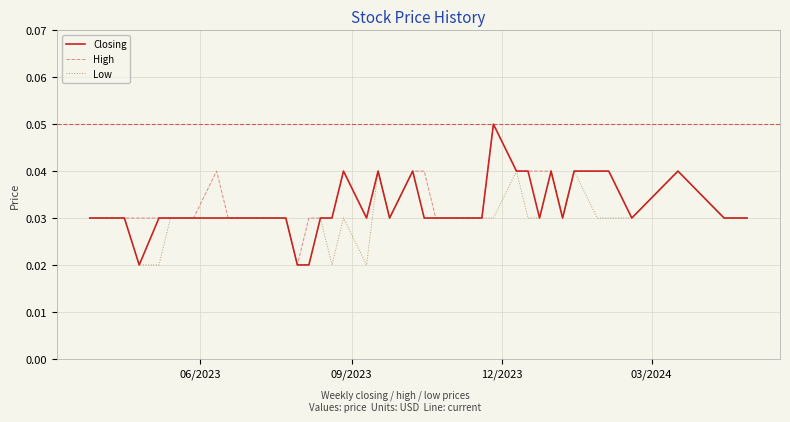

What is the highest value of the Closing series?

0.1